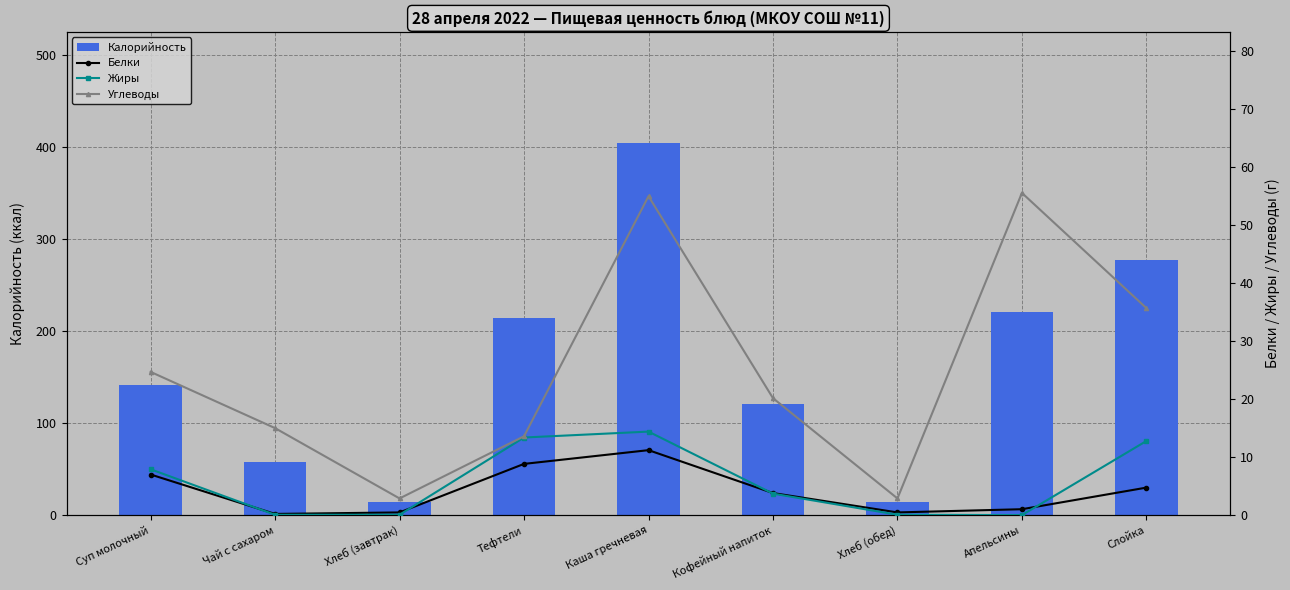

Reading left to right, list all the values displayed in this chart.

Калорийность: Суп молочный=141.0	Чай с сахаром=58.0	Хлеб (завтрак)=14.0	Тефтели=214.0	Каша гречневая=404.0	Кофейный напиток=121.0	Хлеб (обед)=14.0	Апельсины=221.1	Слойка=277.0
Белки: Суп молочный=7.0	Чай с сахаром=0.2	Хлеб (завтрак)=0.5	Тефтели=8.8	Каша гречневая=11.2	Кофейный напиток=3.8	Хлеб (обед)=0.5	Апельсины=1.0	Слойка=4.7
Жиры: Суп молочный=7.9	Чай с сахаром=0.1	Хлеб (завтрак)=0.1	Тефтели=13.4	Каша гречневая=14.4	Кофейный напиток=3.7	Хлеб (обед)=0.1	Апельсины=0.0	Слойка=12.8
Углеводы: Суп молочный=24.7	Чай с сахаром=15.0	Хлеб (завтрак)=2.9	Тефтели=13.6	Каша гречневая=55.0	Кофейный напиток=20.2	Хлеб (обед)=2.9	Апельсины=55.6	Слойка=35.7